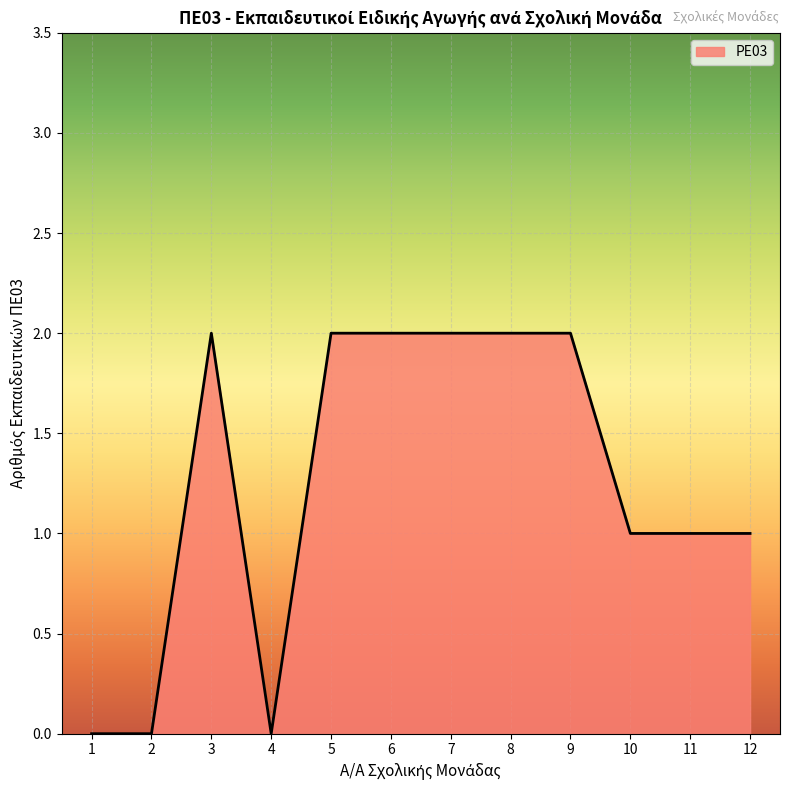

Reading left to right, extract all data points from this chart.

0	0	2	0	2	2	2	2	2	1	1	1